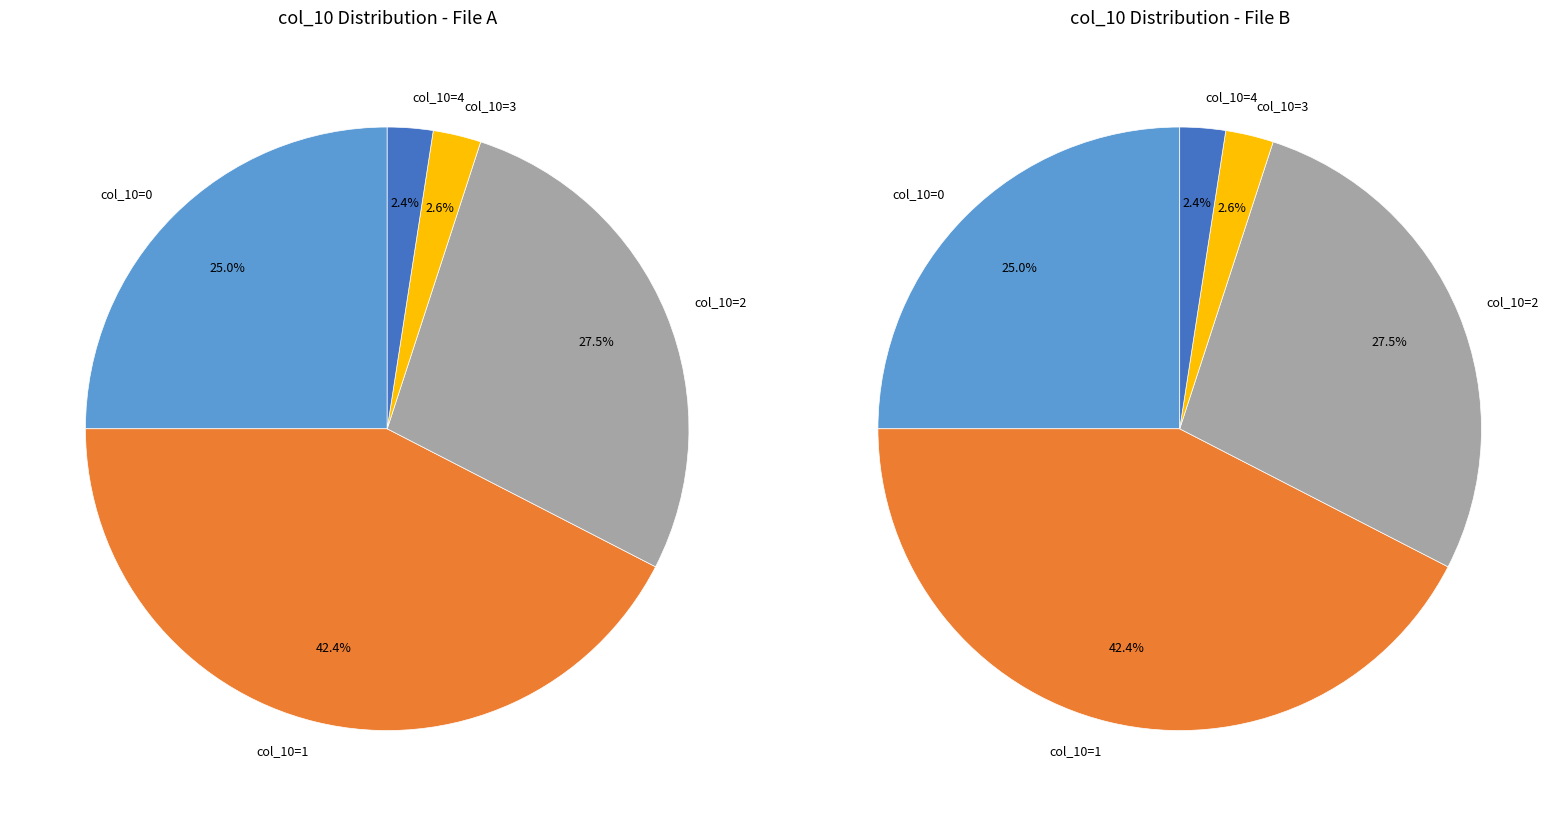

Does 1 represent more than half of the total?

No